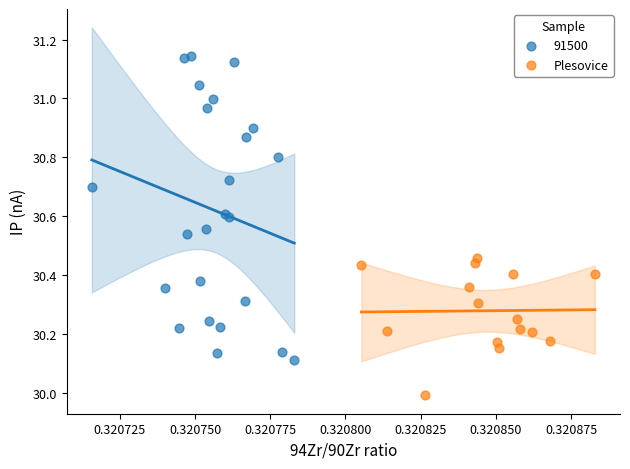

Which series has the largest Y range (max minus min)?

91500